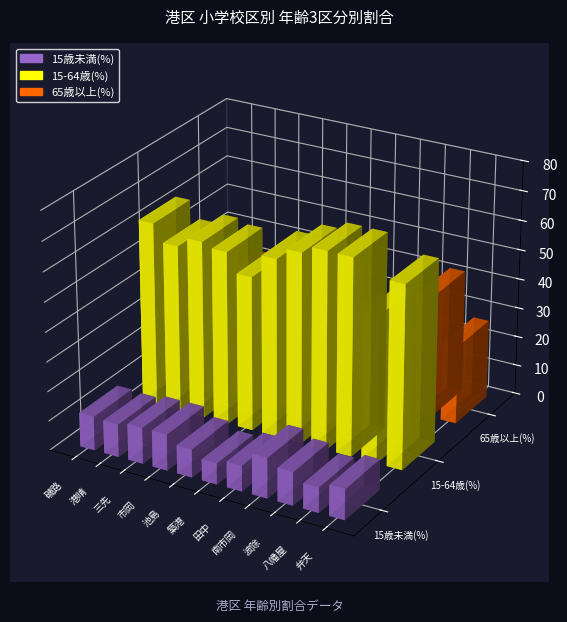

Rank the series by their average value, from highest to lowest.

15-64歳(%), 65歳以上(%), 15歳未満(%)